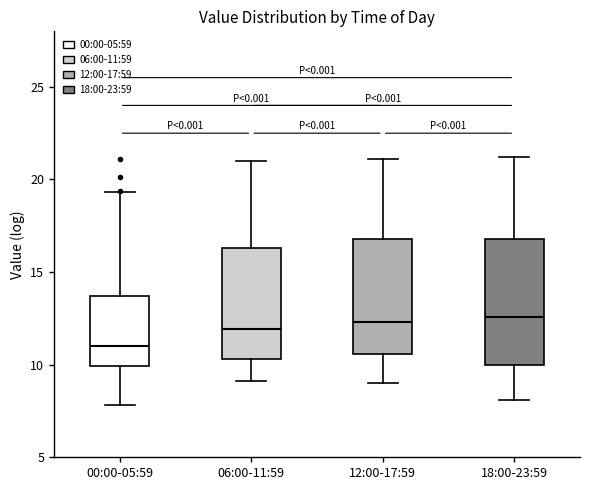

Where does the upper whisker of the box for 06:00-11:59 end on the y-axis? The values are not printed on the chart, so give them approximately, as read against the axis.

21.0